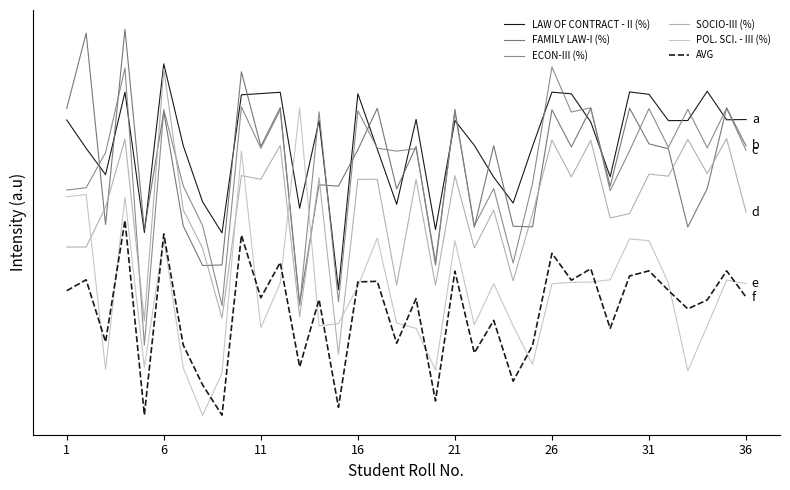

List the series in order of their peak value, highest first.

FAMILY LAW-I (%), LAW OF CONTRACT - II (%), ECON-III (%), SOCIO-III (%), POL. SCI. - III (%), AVG